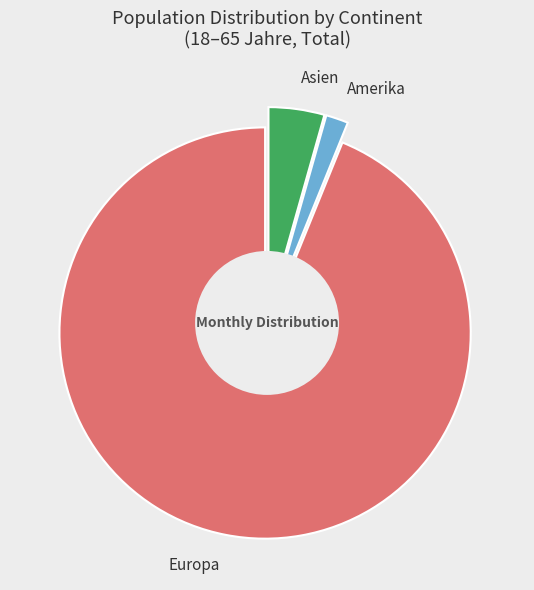

What is the ratio of the value at Europa to the value at Asien?

21.4